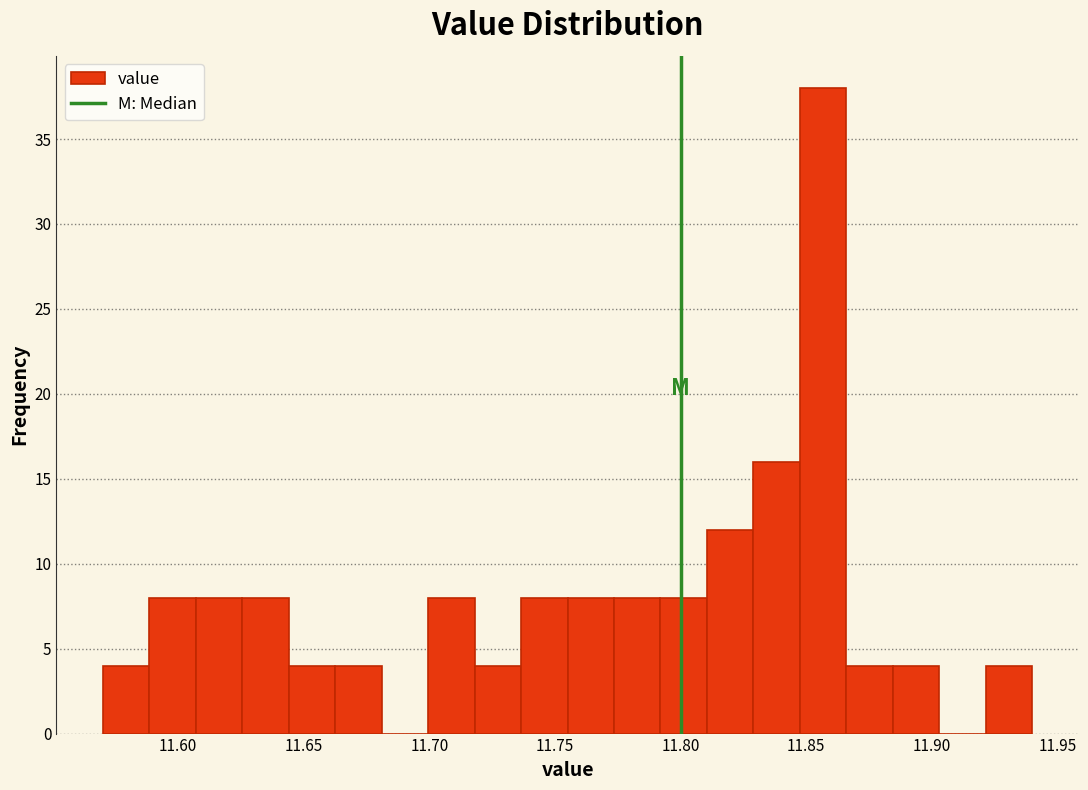

Around what value on the x-axis is the tallest bar? Give the approximate position of its centre, as read against the axis.

11.855